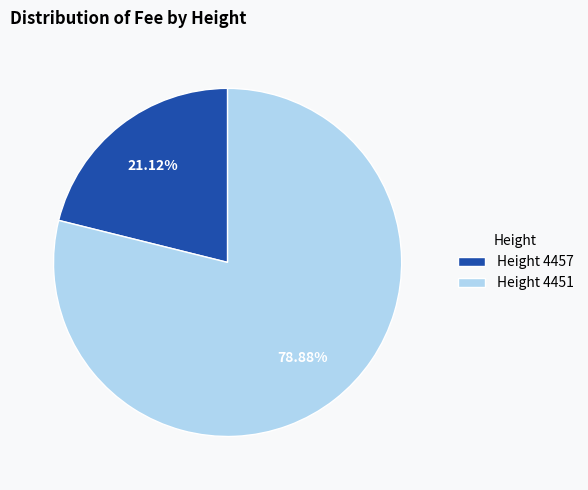

Is the sum of Height 4451 and Height 4457 greater than half?

Yes